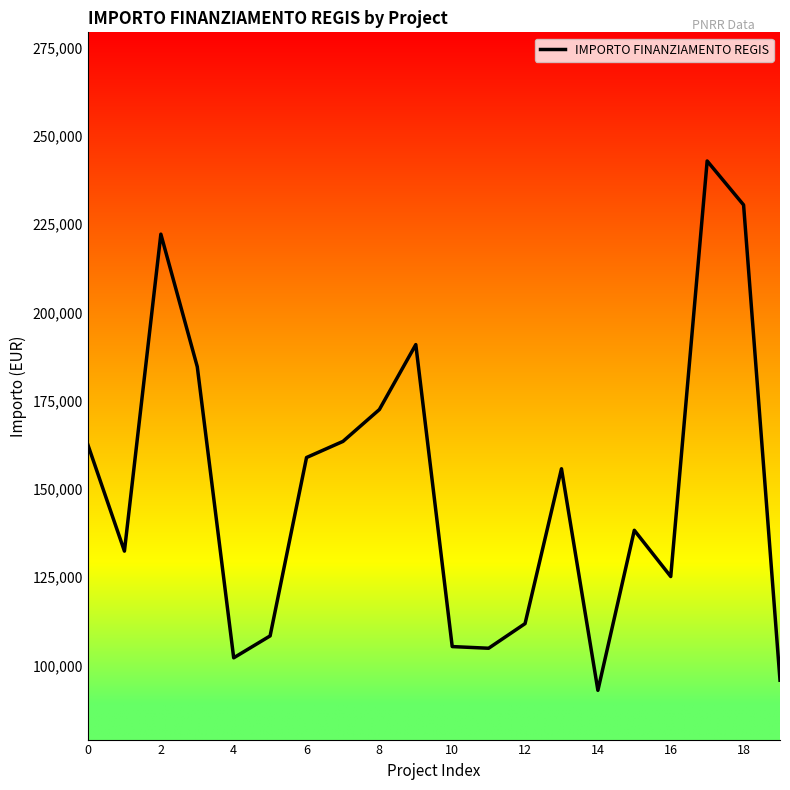

True or false: there are more than 1 points higher than both neighbors.

True